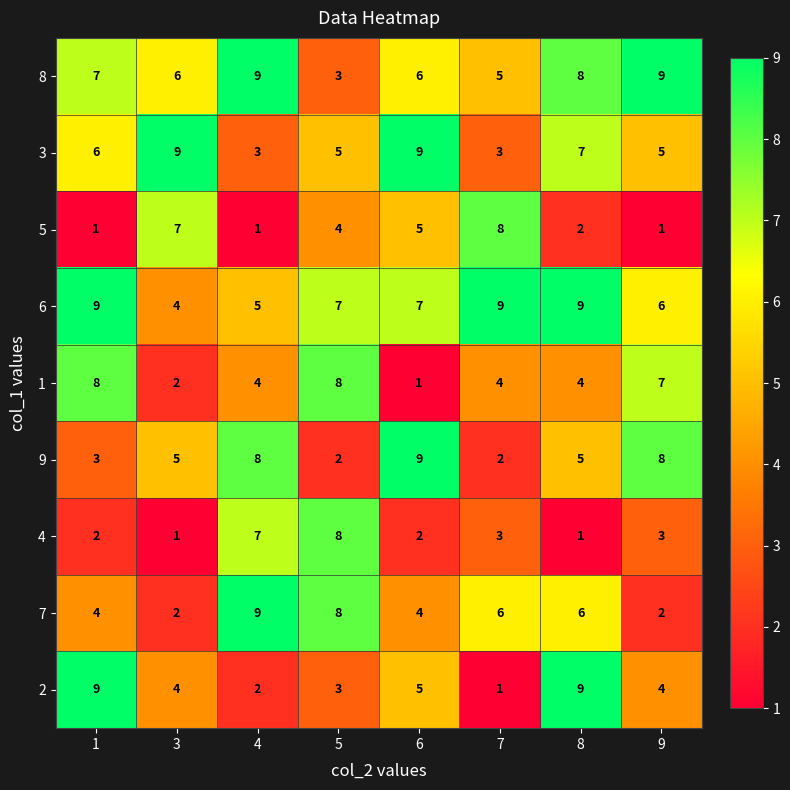

What is the difference between the highest and lowest values at 8?

8